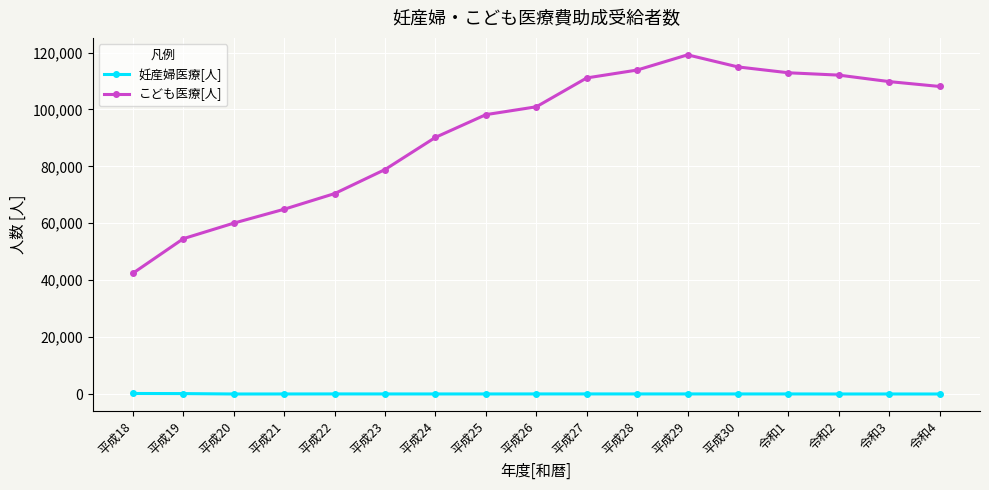

At how many categories does at least one series exceed 117751?

1